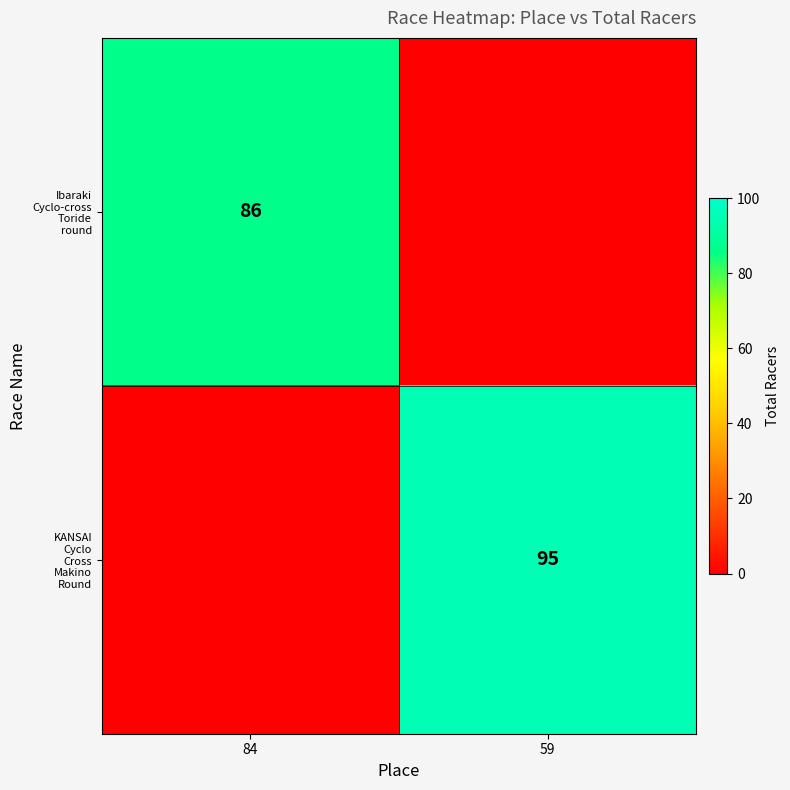

Which label corresponds to the smallest value in the chart?

59